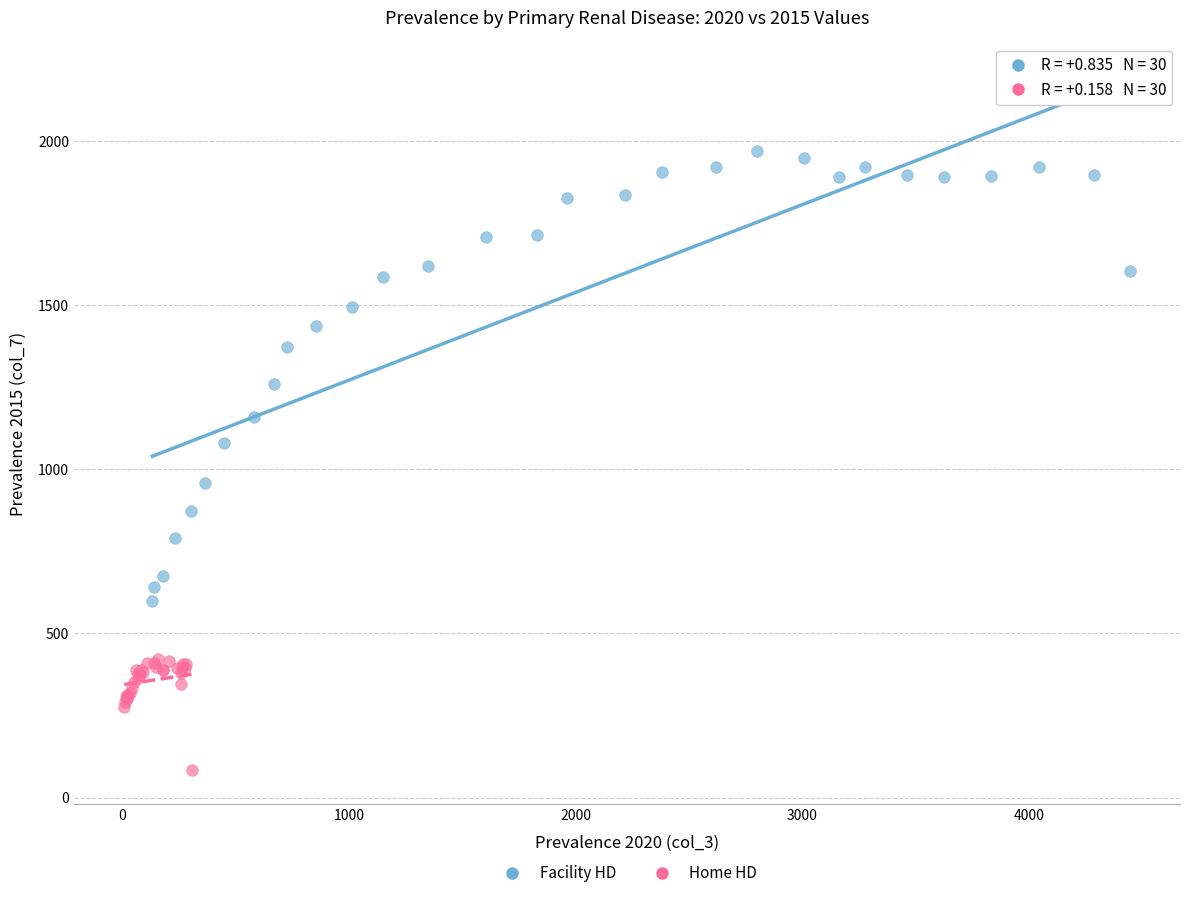

Which series has the largest Y range (max minus min)?

Facility HD